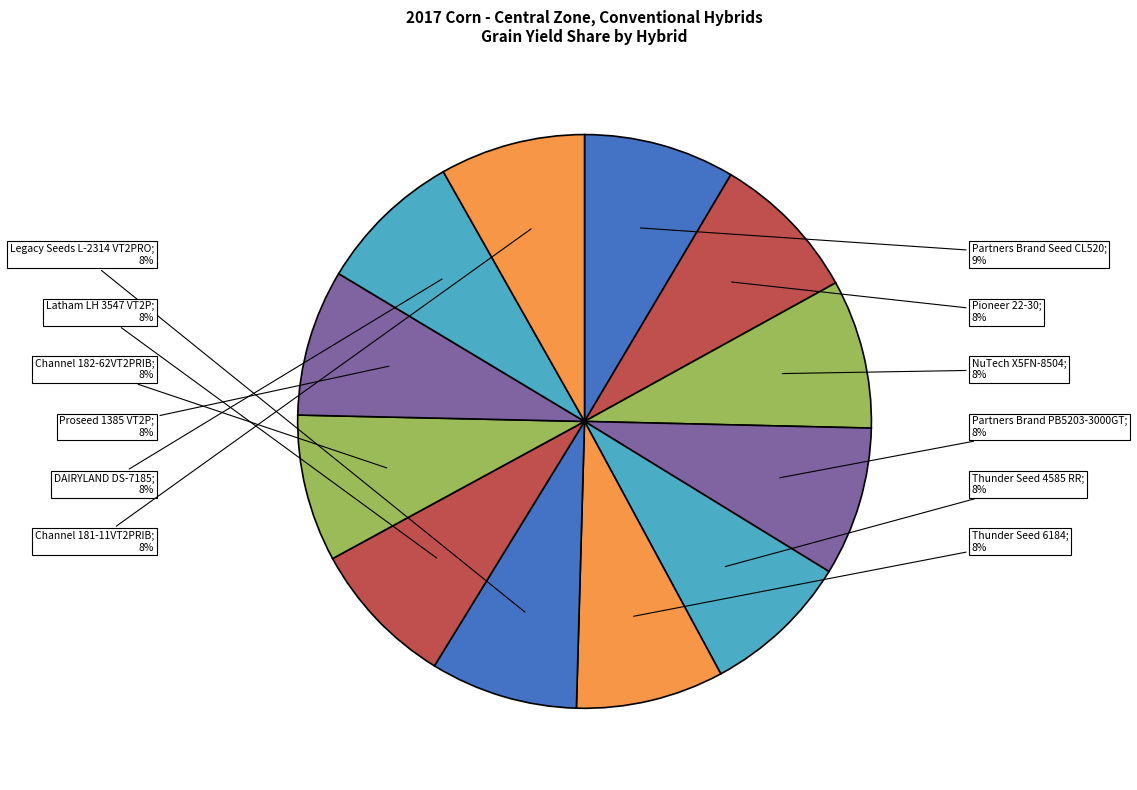

How many slices are in this pie chart?

12